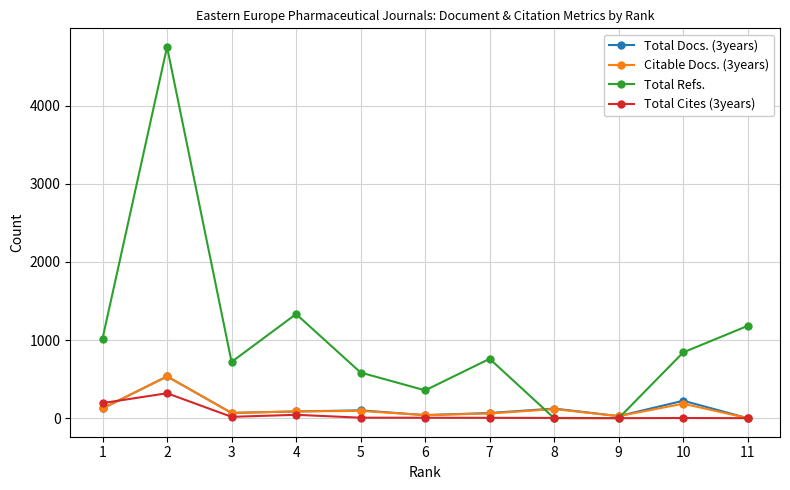

What is the maximum value shown in the chart?

4754